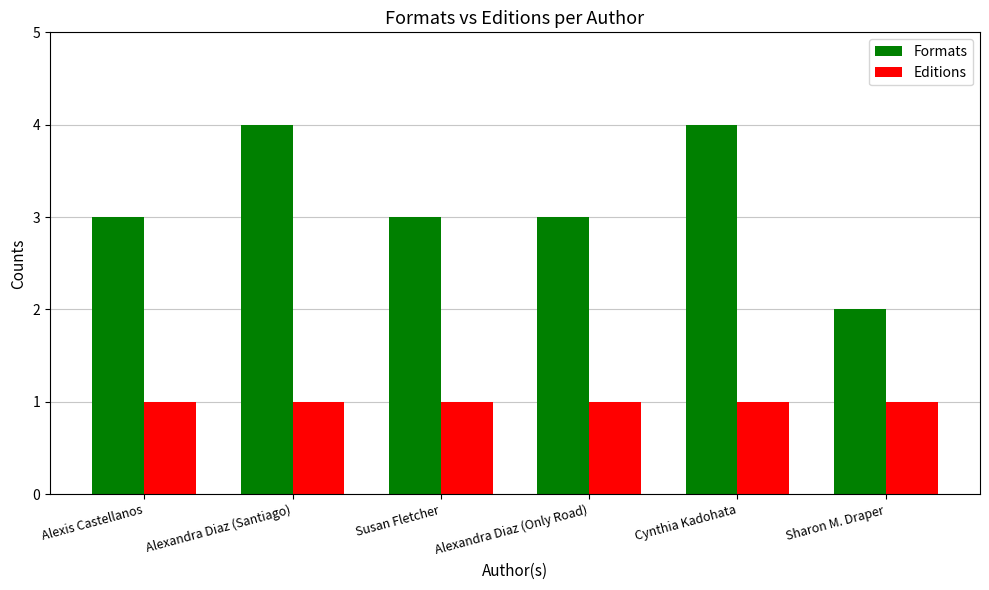

Which series has the largest range (max minus min)?

Formats